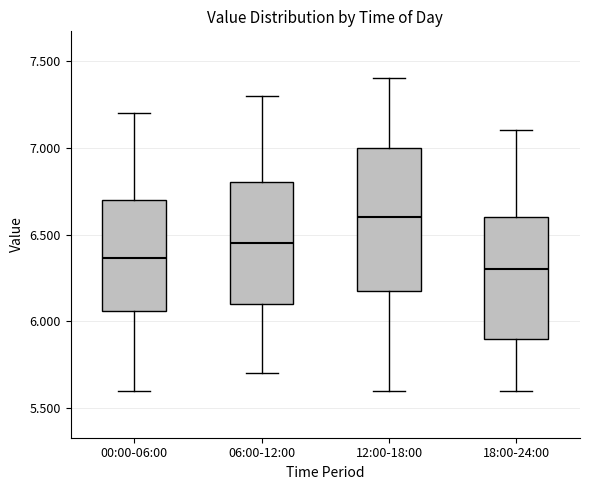

Which box has the lowest median line?

18:00-24:00